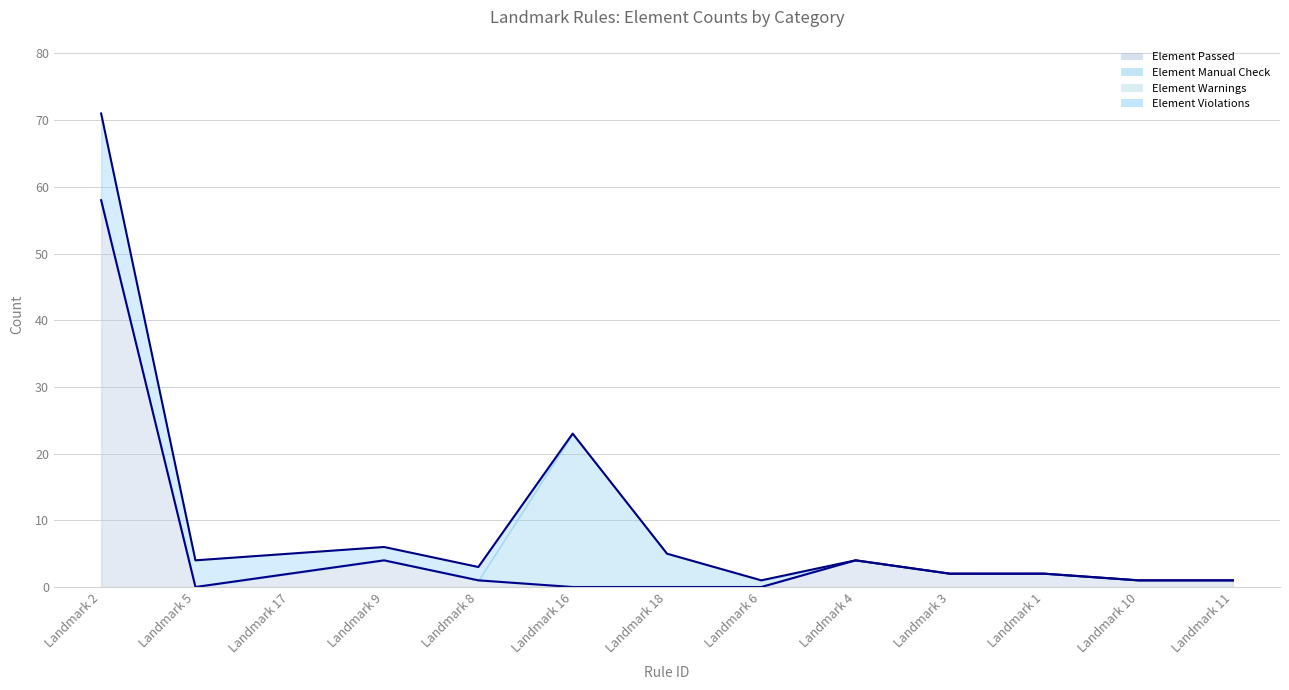

Which series has the widest spread of values?

Element Passed